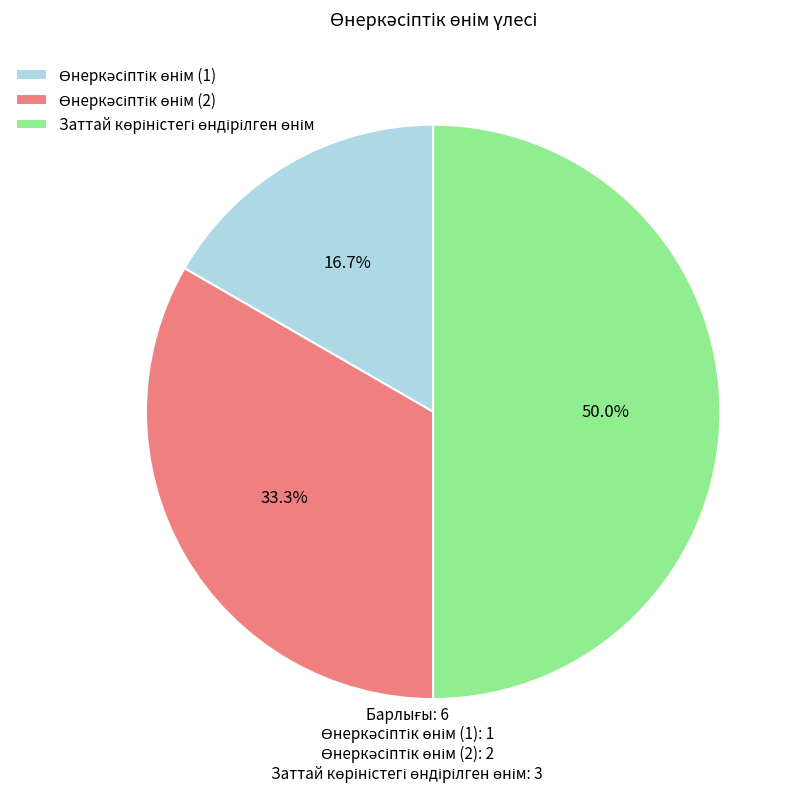

What is the change in value from Өнеркәсіптік өнім (1) to Өнеркәсіптік өнім (2)?

+1